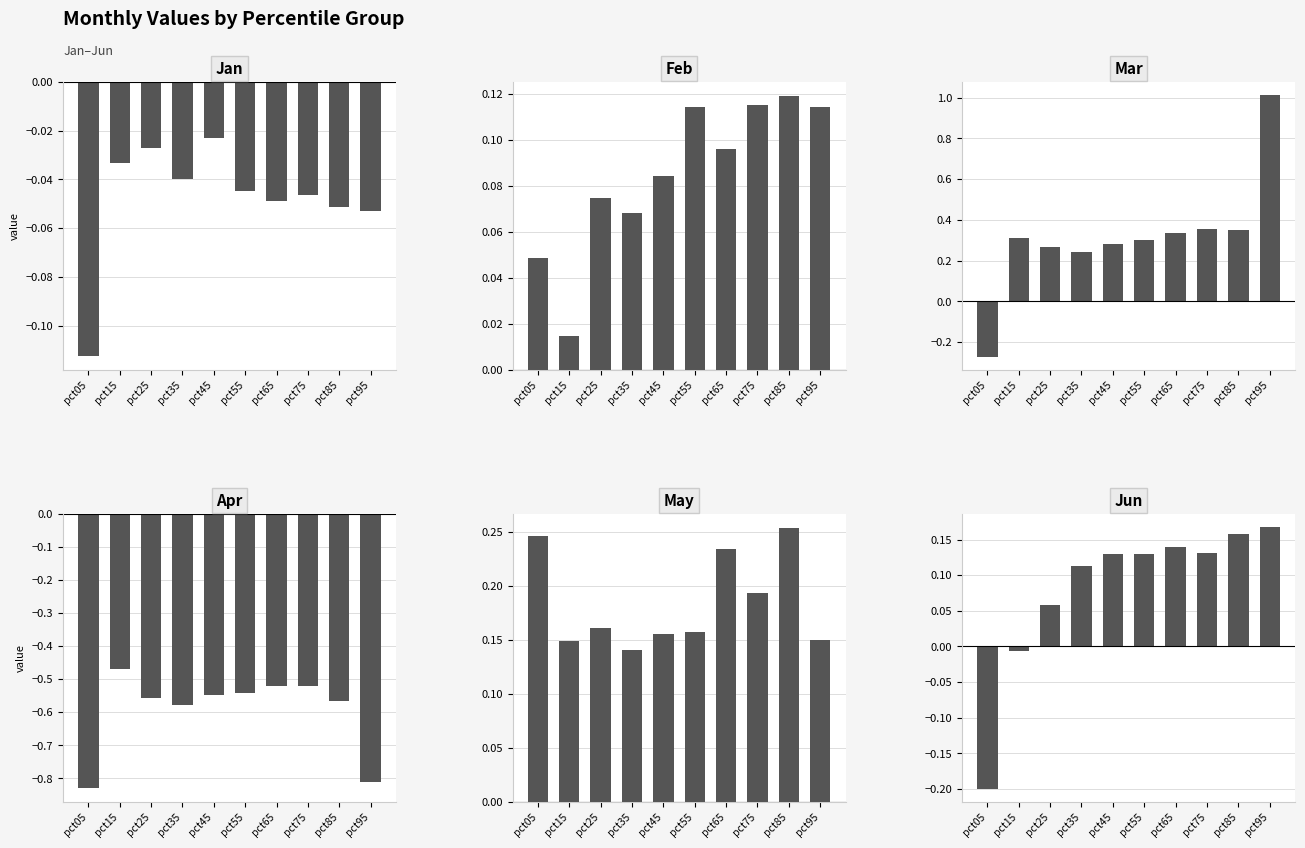

Rank the series by their maximum value, from lowest to highest.

Apr, Jan, Feb, Jun, May, Mar